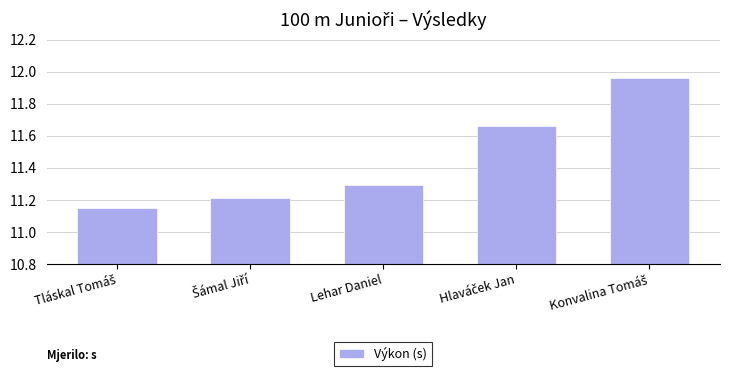

What is the sum of all values?

57.3